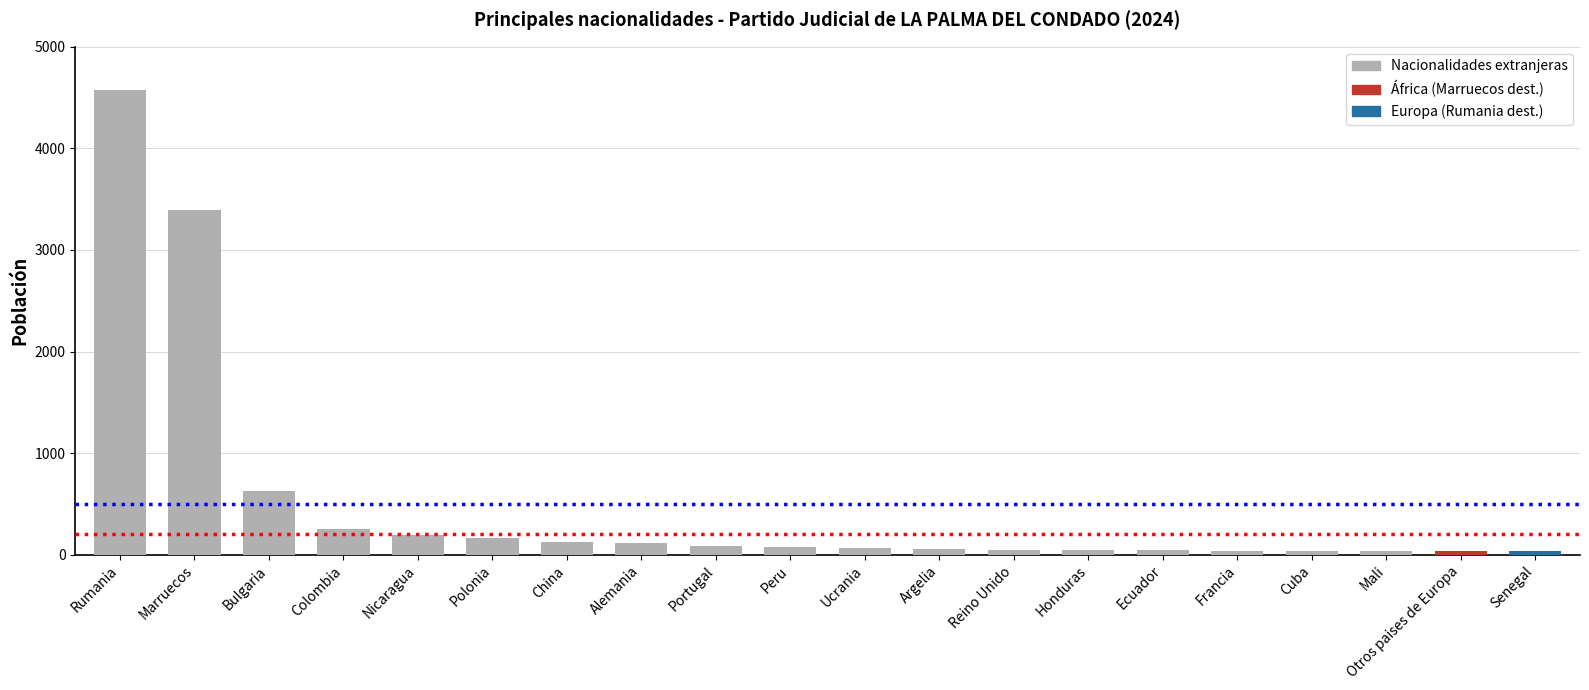

What is the minimum value shown in the chart?

33